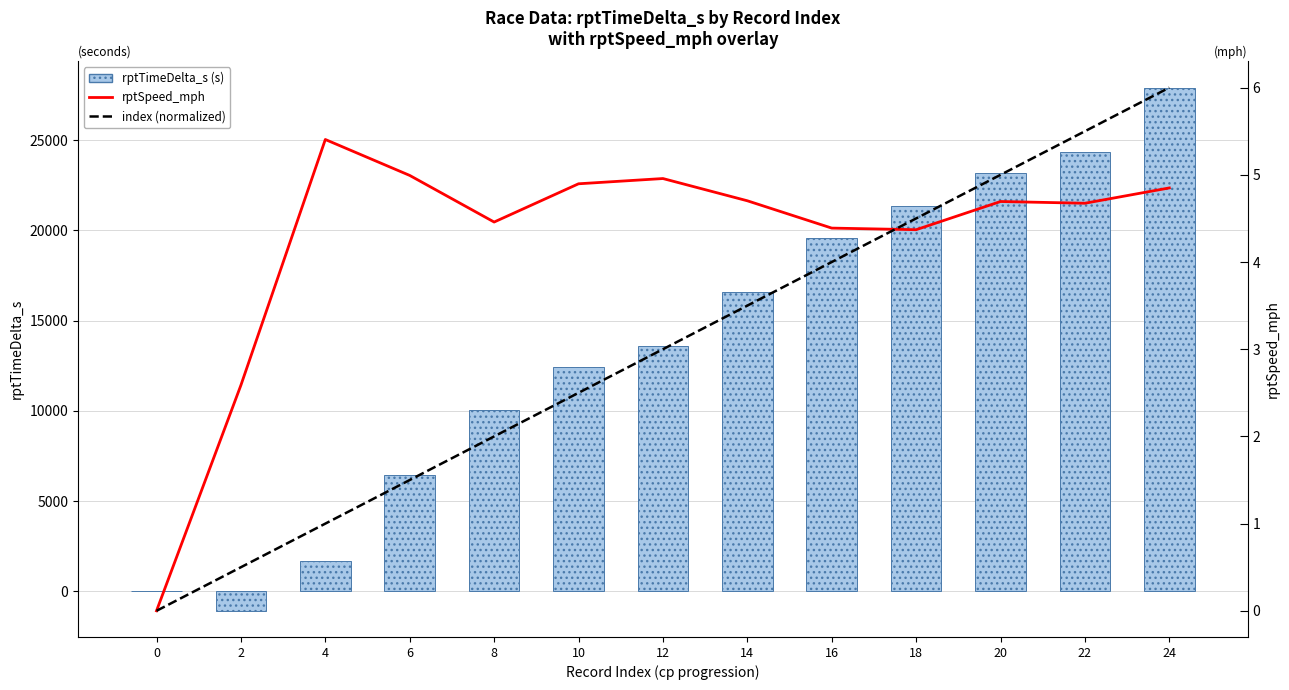

Is the value of rptSpeed_mph at 2 greater than the value of rptTimeDelta_s (s) at 6?

No